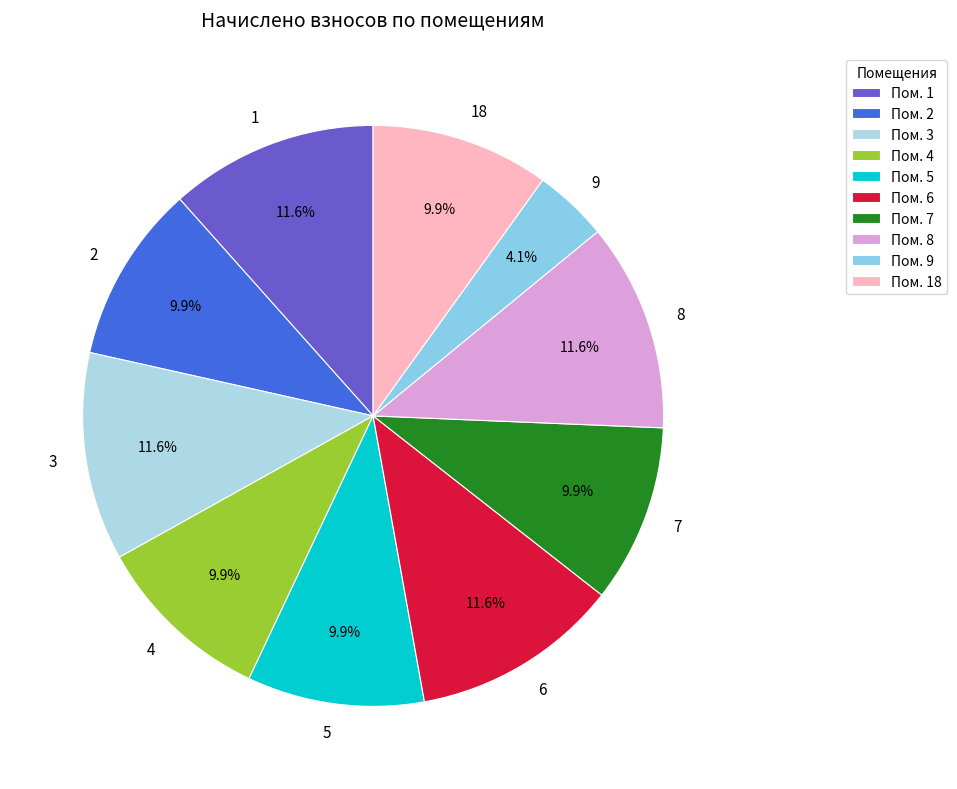

Is there any slice that represents more than half of the pie?

No